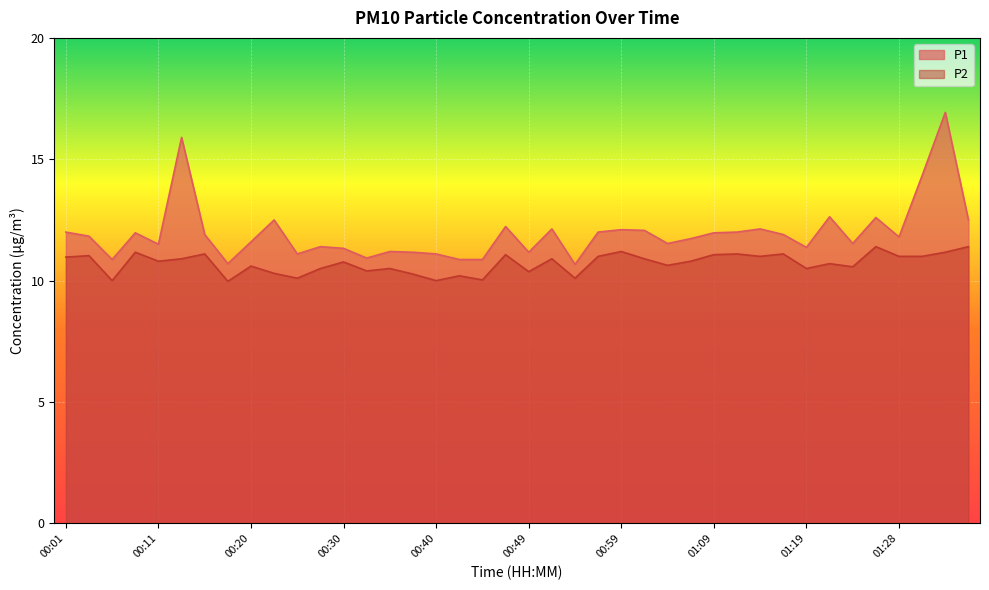

True or false: P1 has more than 1 points higher than both neighbors.

True